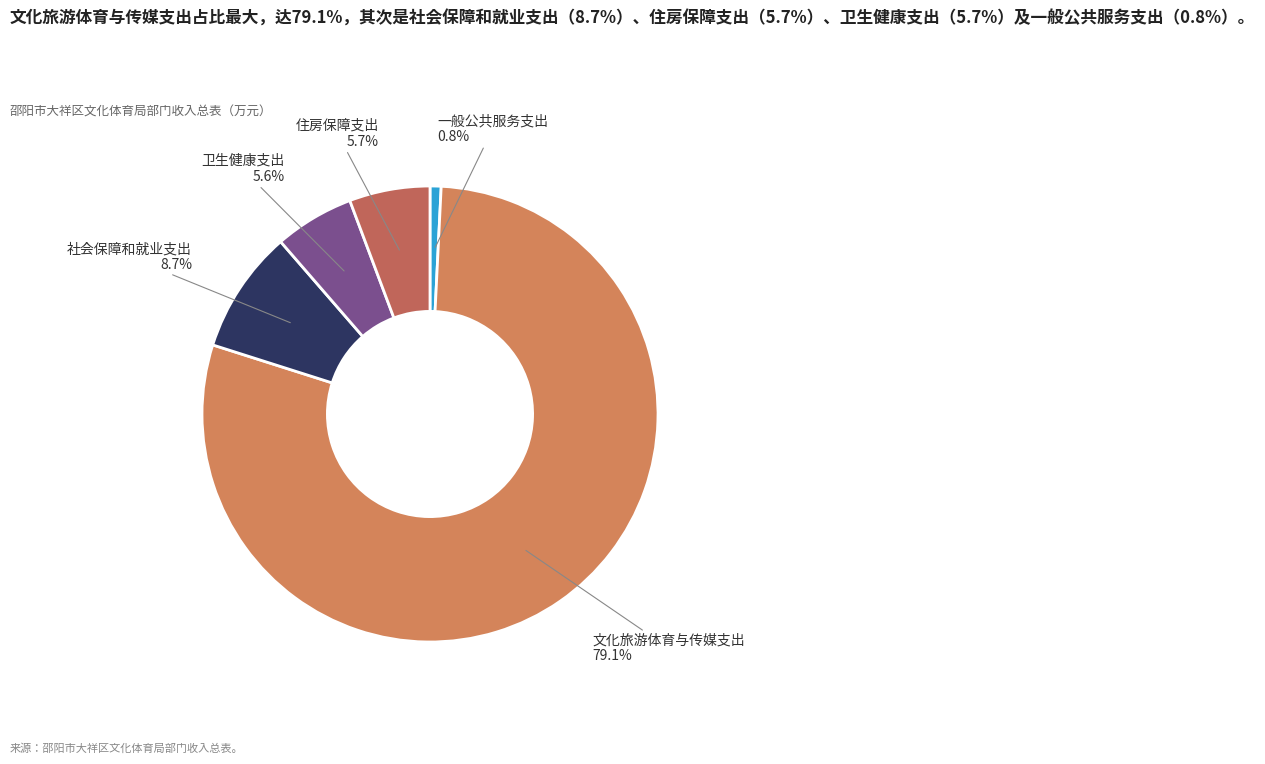

Approximately how many times larger is the value at 社会保障和就业支出 compared to 文化旅游体育与传媒支出?

0.1